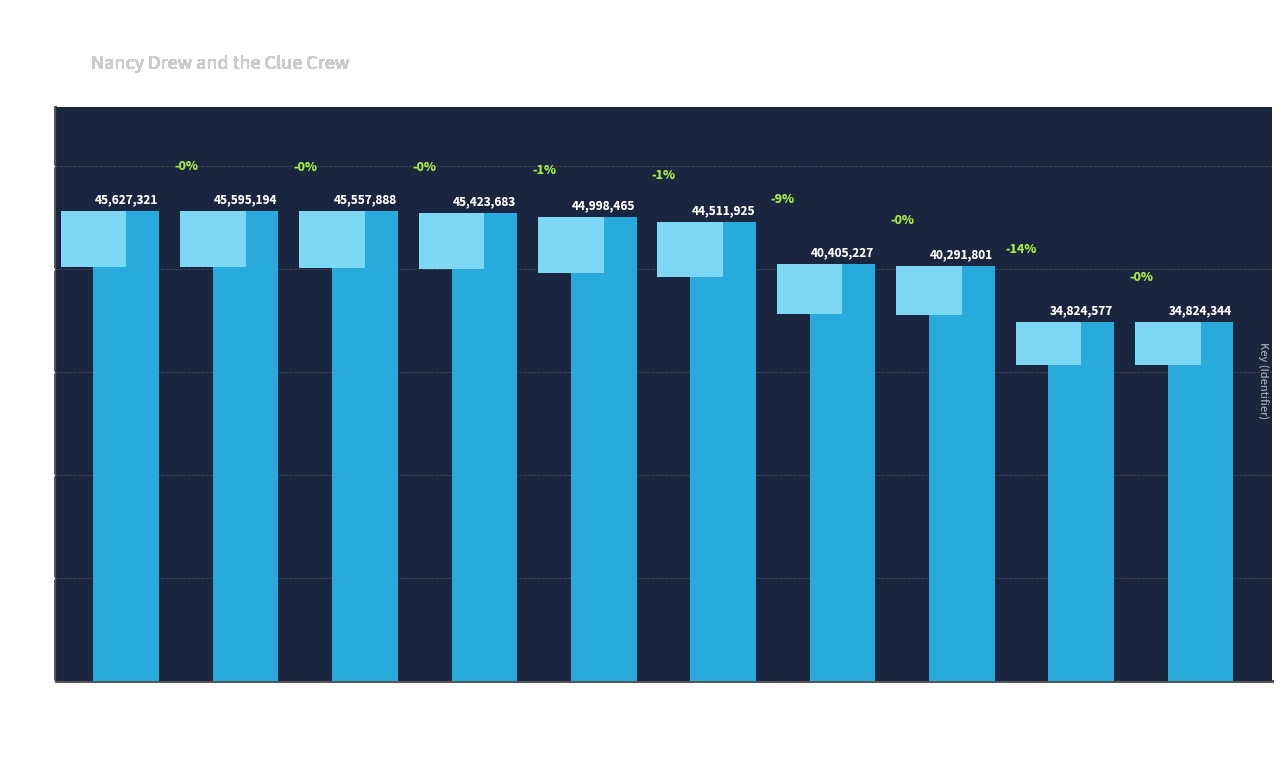

What is the value of the 6th bar from the left?

44511925